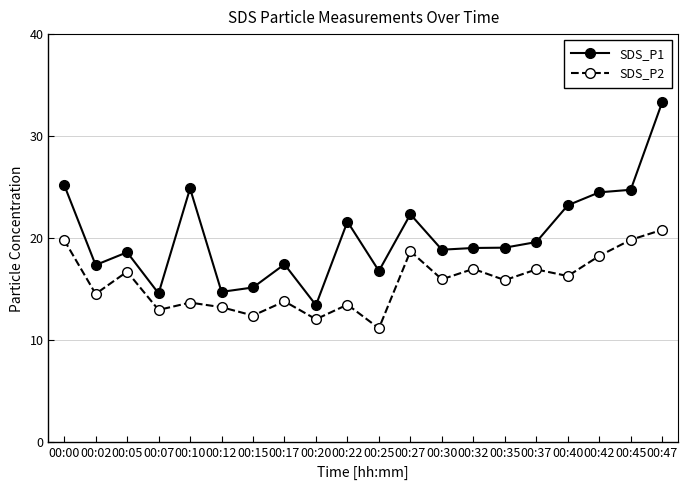

What are all the series names shown in the legend?

SDS_P1, SDS_P2